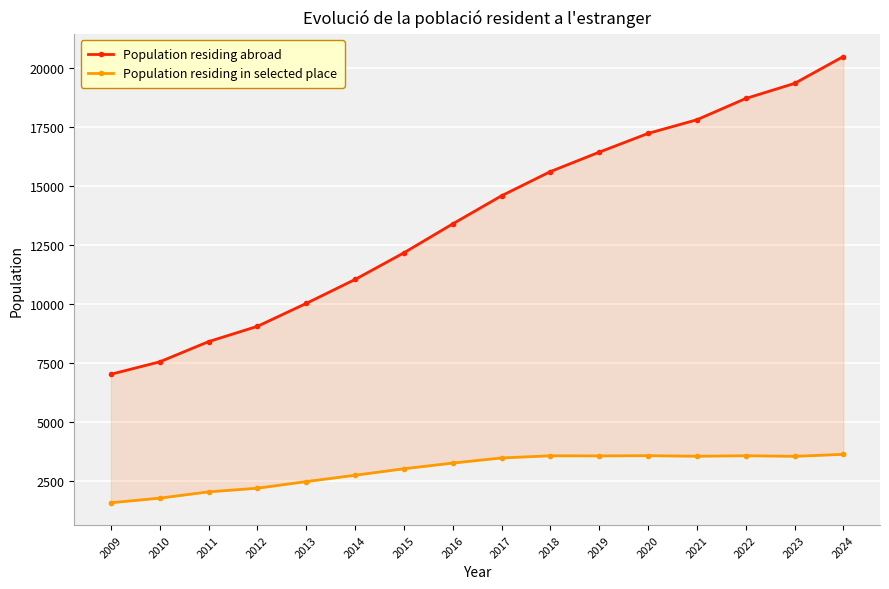

Which category has the lowest value across all series?

2009